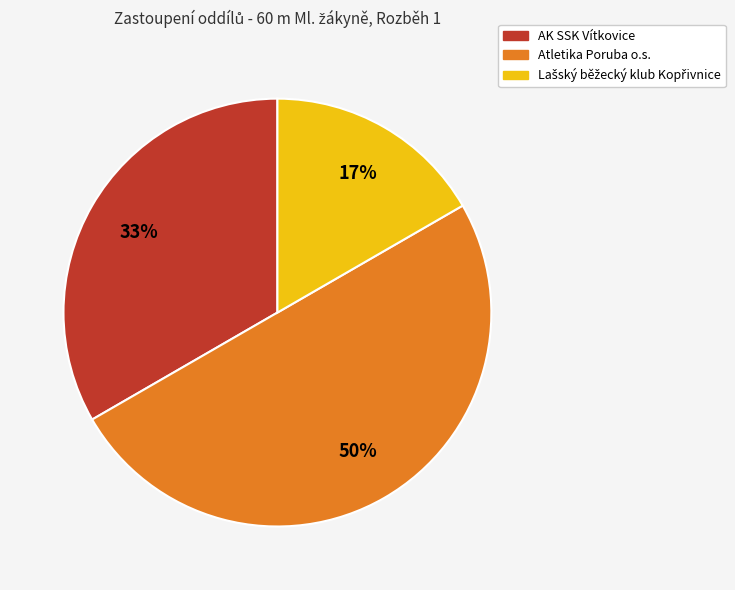

How many segments does this pie chart have?

3